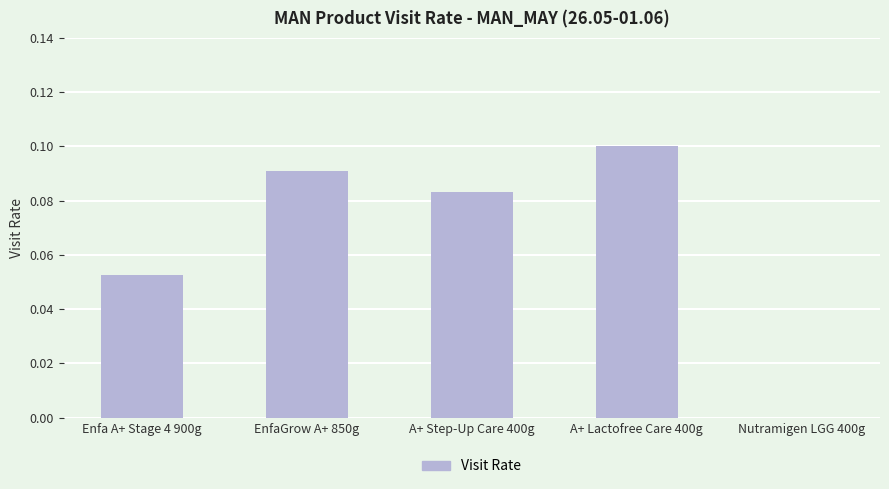

The value at Enfa A+ Stage 4 900g is 0.0. True or false?

False